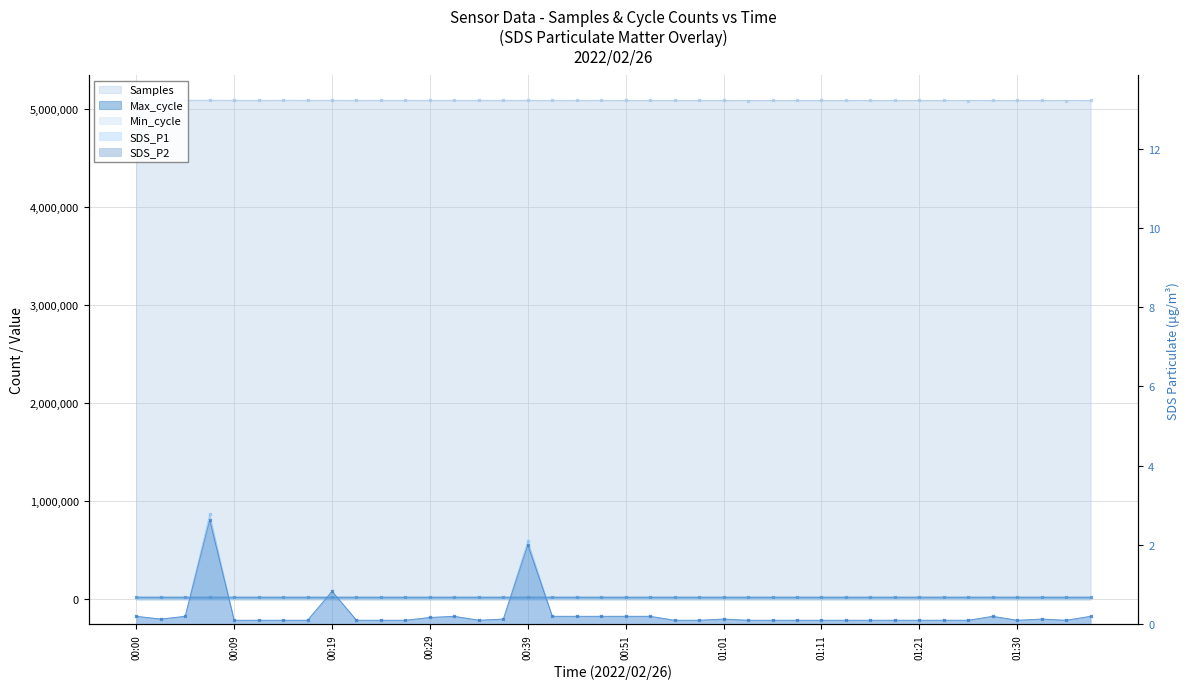

Between 00:02 and 01:03, which is larger?

00:02